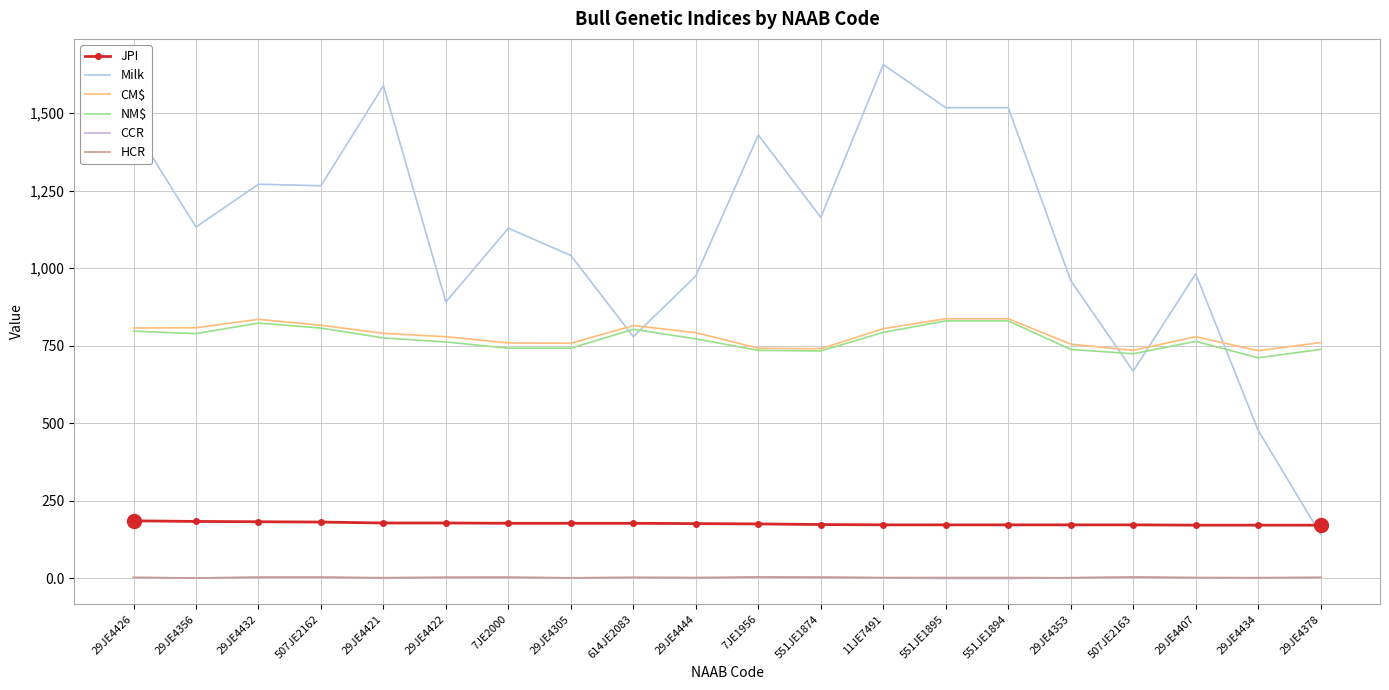

True or false: NM$ and CM$ intersect in this chart.

False